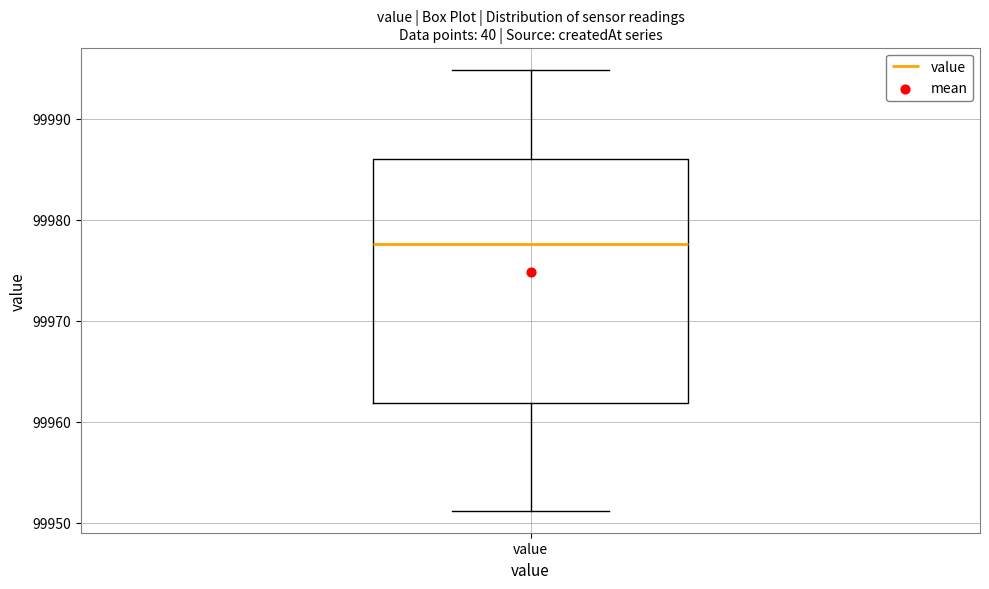

Transcribe this box plot: give where the median line is, the range the box spans, and where the two whiskers end, as read against the y-axis. The values are not printed on the chart, so give them approximately, as read against the axis.

median 99978, box 99962 to 99986, whiskers 99951 to 99995